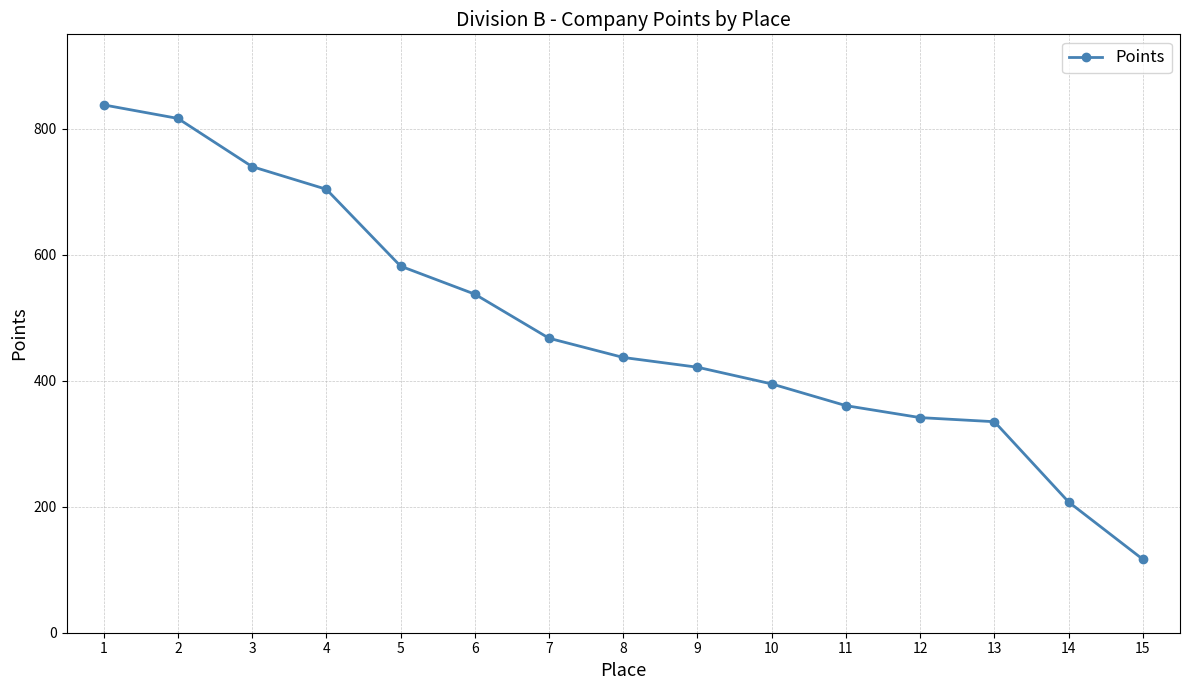

How many values are below 437?

7